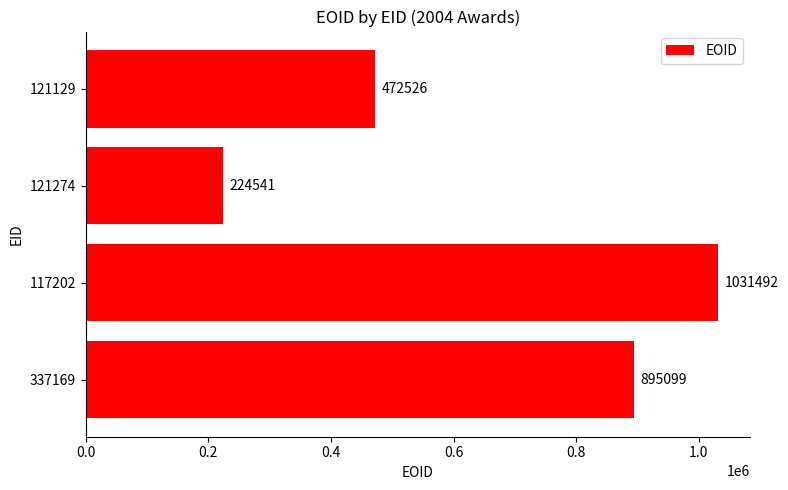

Count the values in the range 472526 to 1031492.

3